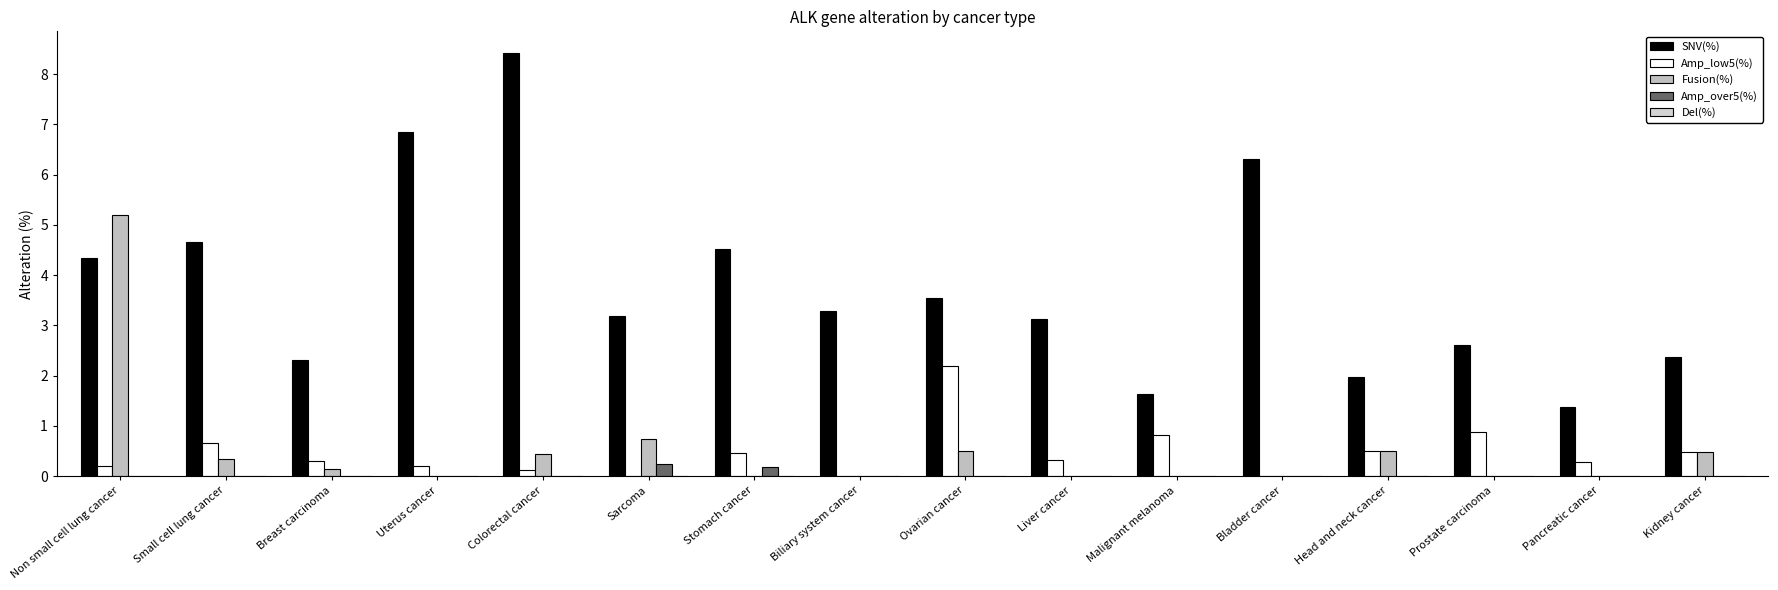

Reading left to right, list all the values displayed in this chart.

SNV(%): Non small cell lung cancer=4.3	Small cell lung cancer=4.7	Breast carcinoma=2.3	Uterus cancer=6.8	Colorectal cancer=8.4	Sarcoma=3.2	Stomach cancer=4.5	Biliary system cancer=3.3	Ovarian cancer=3.5	Liver cancer=3.1	Malignant melanoma=1.6	Bladder cancer=6.3	Head and neck cancer=2.0	Prostate carcinoma=2.6	Pancreatic cancer=1.4	Kidney cancer=2.4
Amp_low5(%): Non small cell lung cancer=0.2	Small cell lung cancer=0.7	Breast carcinoma=0.3	Uterus cancer=0.2	Colorectal cancer=0.1	Sarcoma=0.0	Stomach cancer=0.5	Biliary system cancer=0.0	Ovarian cancer=2.2	Liver cancer=0.3	Malignant melanoma=0.8	Bladder cancer=0.0	Head and neck cancer=0.5	Prostate carcinoma=0.9	Pancreatic cancer=0.3	Kidney cancer=0.5
Fusion(%): Non small cell lung cancer=5.2	Small cell lung cancer=0.3	Breast carcinoma=0.1	Uterus cancer=0.0	Colorectal cancer=0.4	Sarcoma=0.7	Stomach cancer=0.0	Biliary system cancer=0.0	Ovarian cancer=0.5	Liver cancer=0.0	Malignant melanoma=0.0	Bladder cancer=0.0	Head and neck cancer=0.5	Prostate carcinoma=0.0	Pancreatic cancer=0.0	Kidney cancer=0.5
Amp_over5(%): Non small cell lung cancer=0.0	Small cell lung cancer=0.0	Breast carcinoma=0.0	Uterus cancer=0.0	Colorectal cancer=0.0	Sarcoma=0.2	Stomach cancer=0.2	Biliary system cancer=0.0	Ovarian cancer=0.0	Liver cancer=0.0	Malignant melanoma=0.0	Bladder cancer=0.0	Head and neck cancer=0.0	Prostate carcinoma=0.0	Pancreatic cancer=0.0	Kidney cancer=0.0
Del(%): Non small cell lung cancer=0.0	Small cell lung cancer=0.0	Breast carcinoma=0.0	Uterus cancer=0.0	Colorectal cancer=0.0	Sarcoma=0.0	Stomach cancer=0.0	Biliary system cancer=0.0	Ovarian cancer=0.0	Liver cancer=0.0	Malignant melanoma=0.0	Bladder cancer=0.0	Head and neck cancer=0.0	Prostate carcinoma=0.0	Pancreatic cancer=0.0	Kidney cancer=0.0